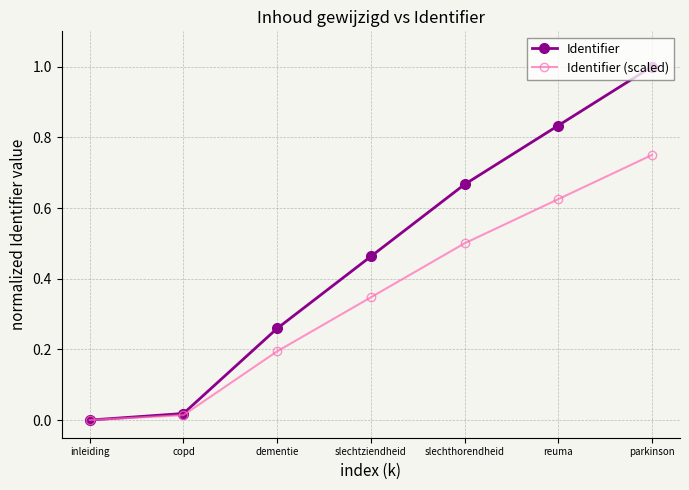

Which series changed the most between inleiding and reuma?

Identifier